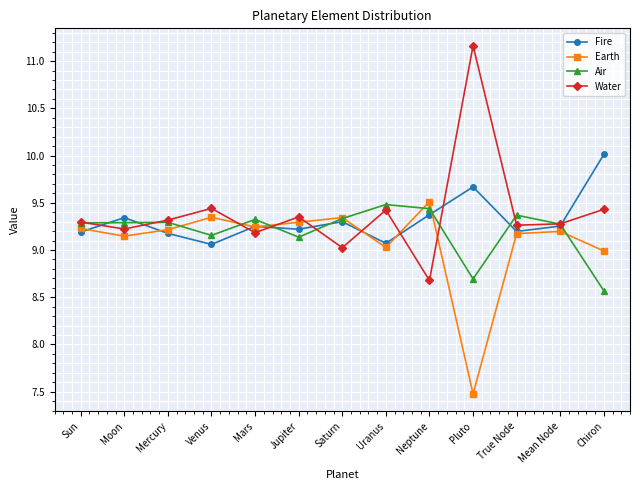

How many times do Water and Earth cross each other?

6